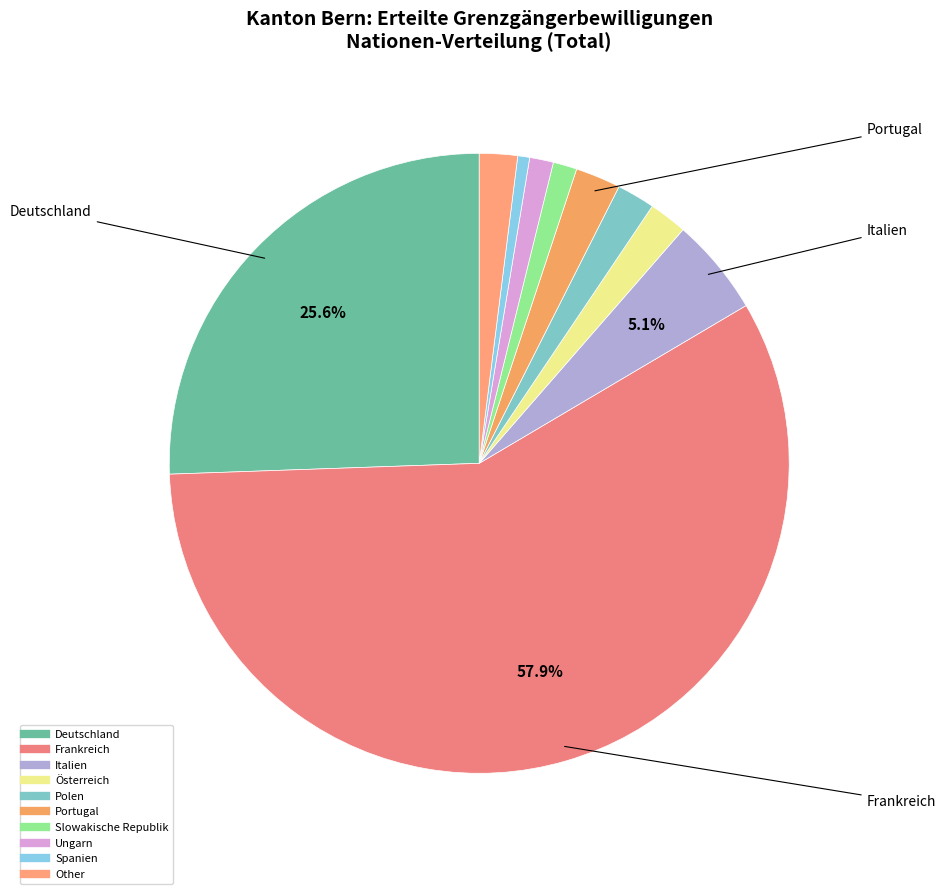

How many segments does this pie chart have?

10